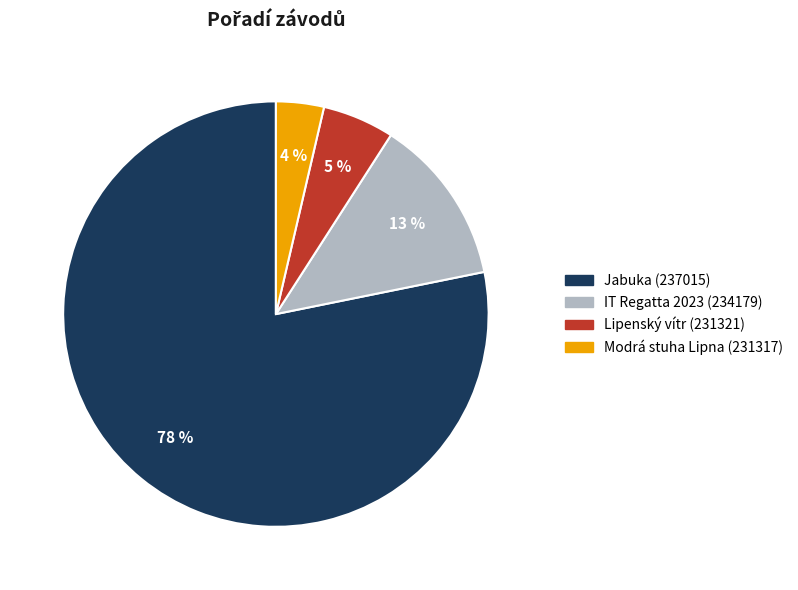

Which category has the smallest portion of the pie?

Modrá stuha Lipna (231317)